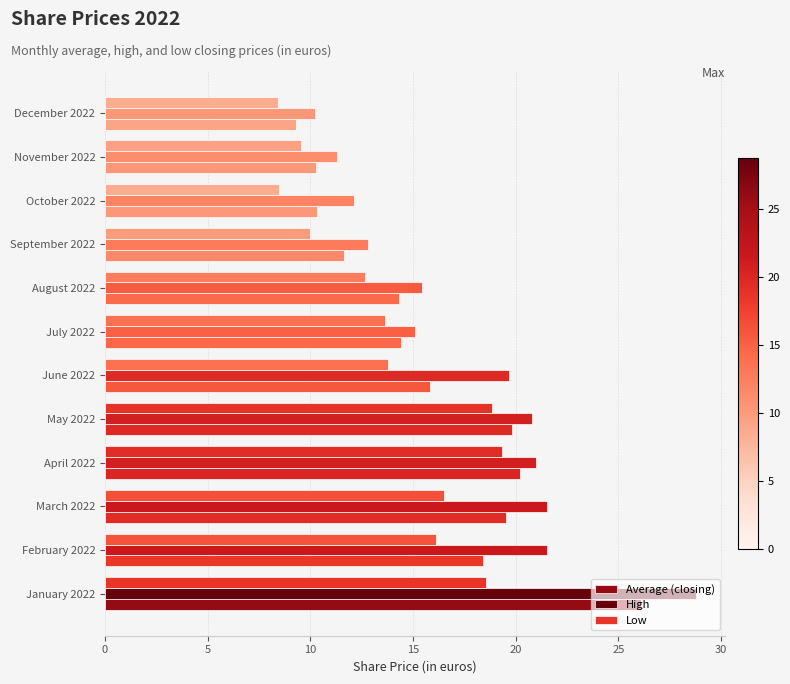

List the series in order of their peak value, lowest first.

Low, Average (closing), High